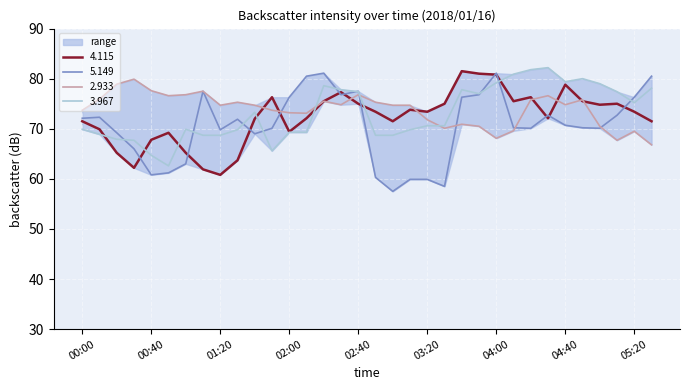

What position from the left is 03:10?

20